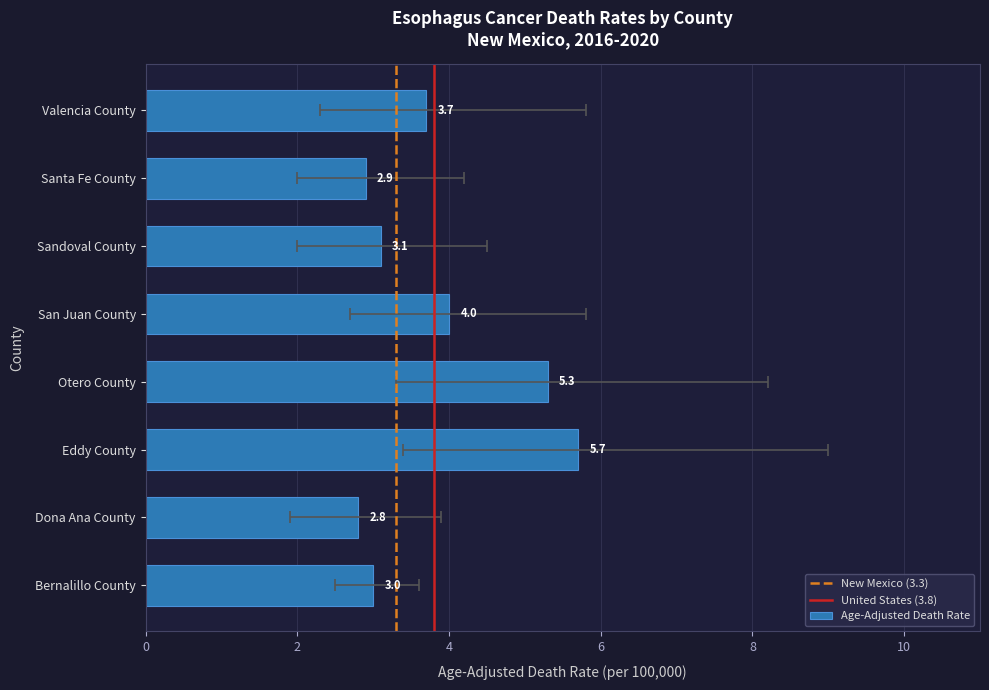

What is the spread (max minus min) of values at Eddy County?

5.6